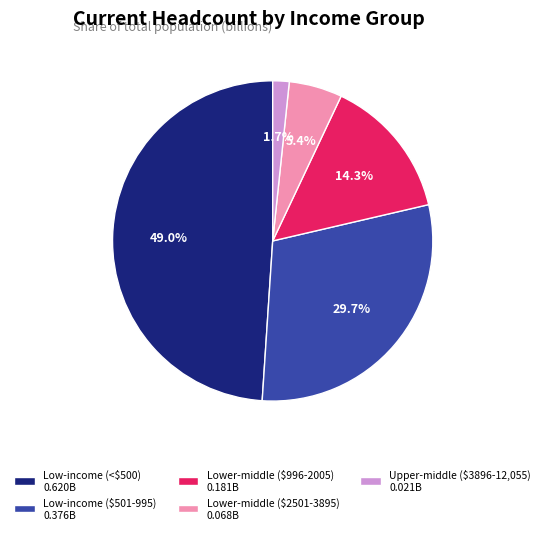

Is Low-income (<$500) 0.620B the majority of the pie?

No